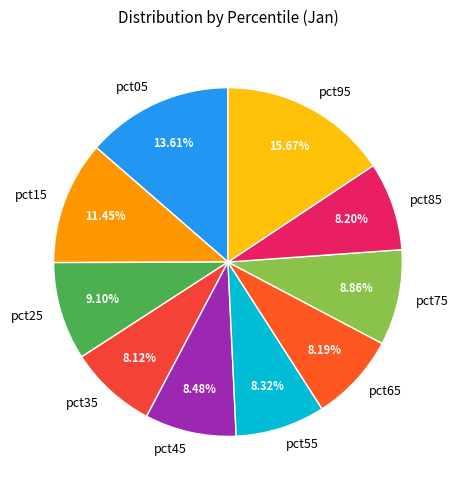

How many segments does this pie chart have?

10